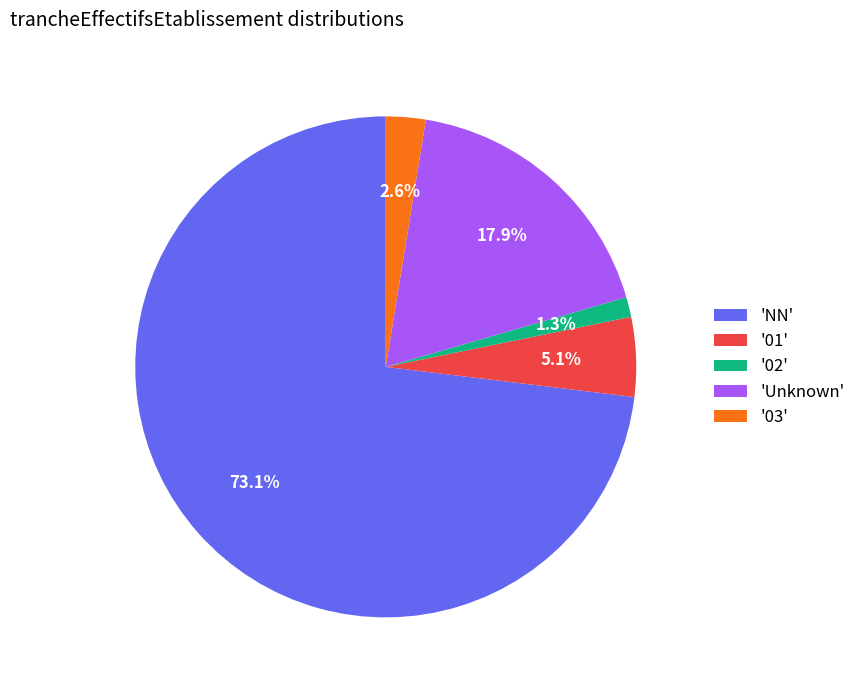

What is the largest slice in the pie chart?

'NN'